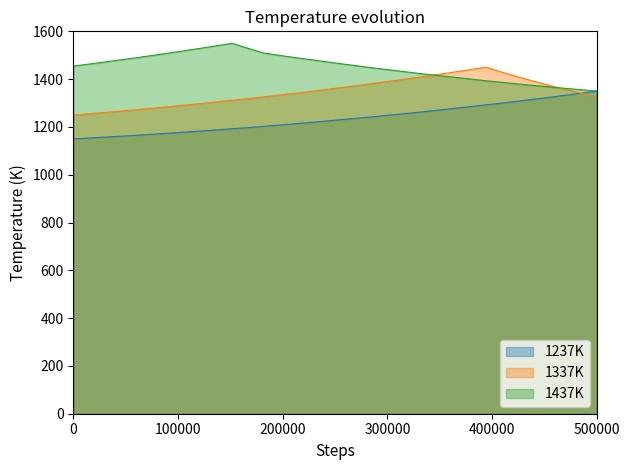

True or false: 1337K has more than 0 points higher than both neighbors.

True